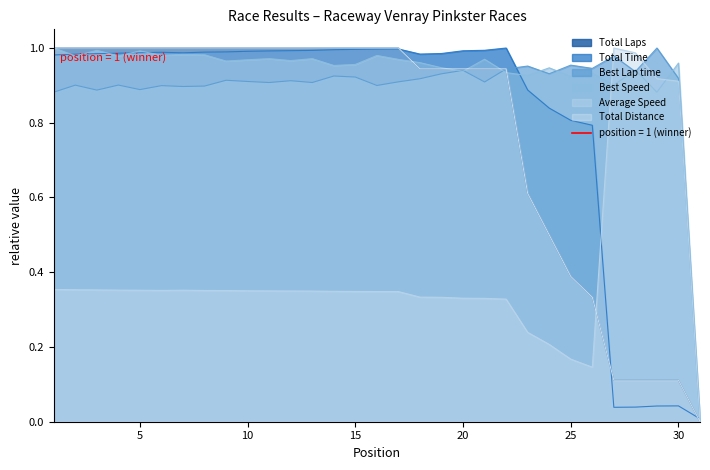

Which series has the largest total across all categories?

Best Speed